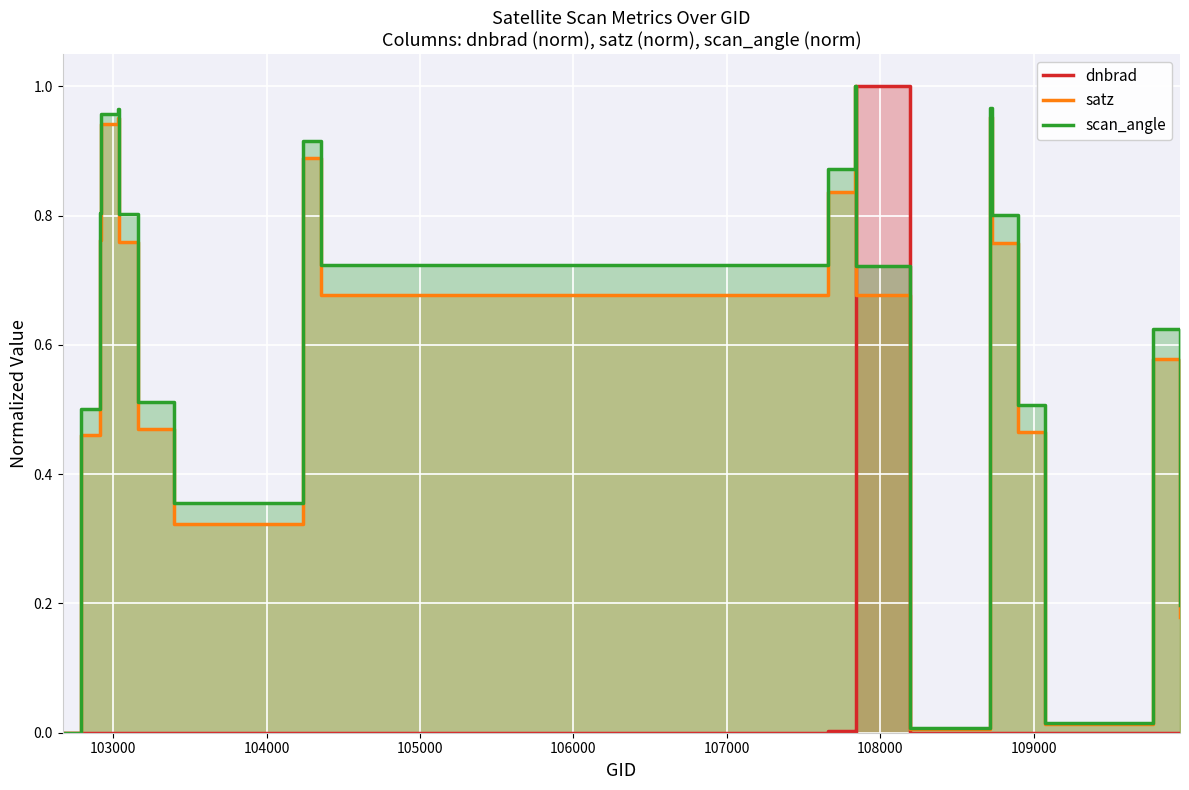

Reading left to right, list all the values displayed in this chart.

dnbrad: 0.0	0.0	0.0	0.0	0.0	0.0	0.0	0.0	0.0	0.0	0.0	0.0	1.0	0.0	0.0	0.0	0.0	0.0	0.0	0.0
satz: 0.0	0.5	0.8	0.9	1.0	0.8	0.5	0.3	0.9	0.7	0.8	1.0	0.7	0.0	1.0	0.8	0.5	0.0	0.6	0.2
scan_angle: 0.0	0.5	0.8	1.0	1.0	0.8	0.5	0.4	0.9	0.7	0.9	1.0	0.7	0.0	1.0	0.8	0.5	0.0	0.6	0.2